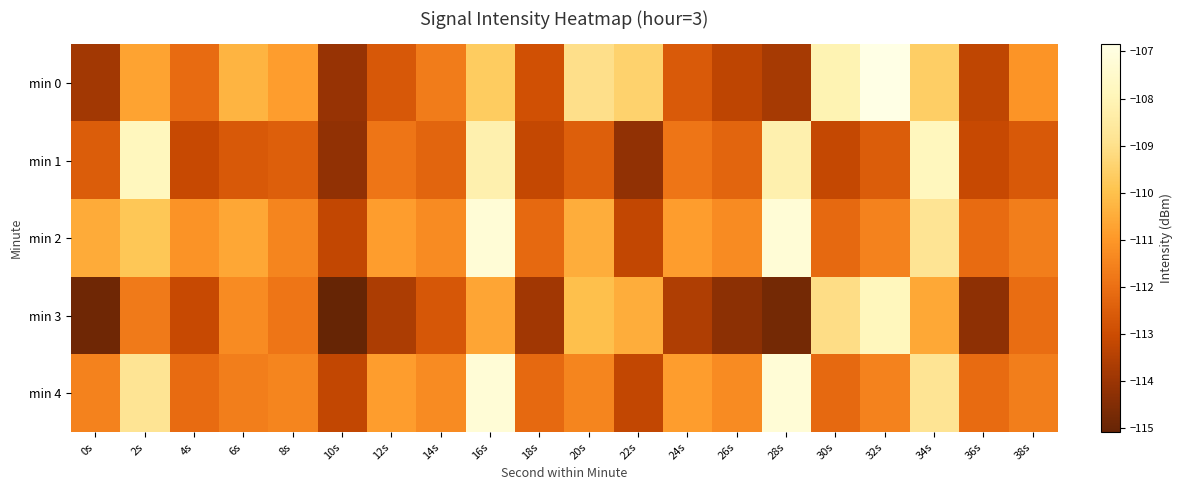

What is the maximum value shown in the chart?

-106.8